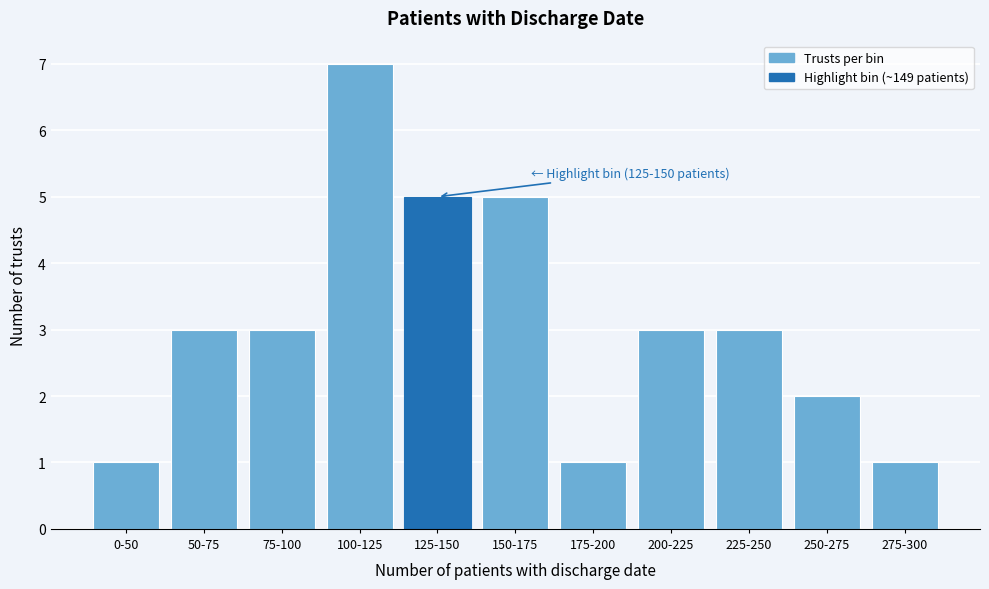

Reading left to right, list all the values displayed in this chart.

0-50=1	50-75=3	75-100=3	100-125=7	125-150=5	150-175=5	175-200=1	200-225=3	225-250=3	250-275=2	275-300=1